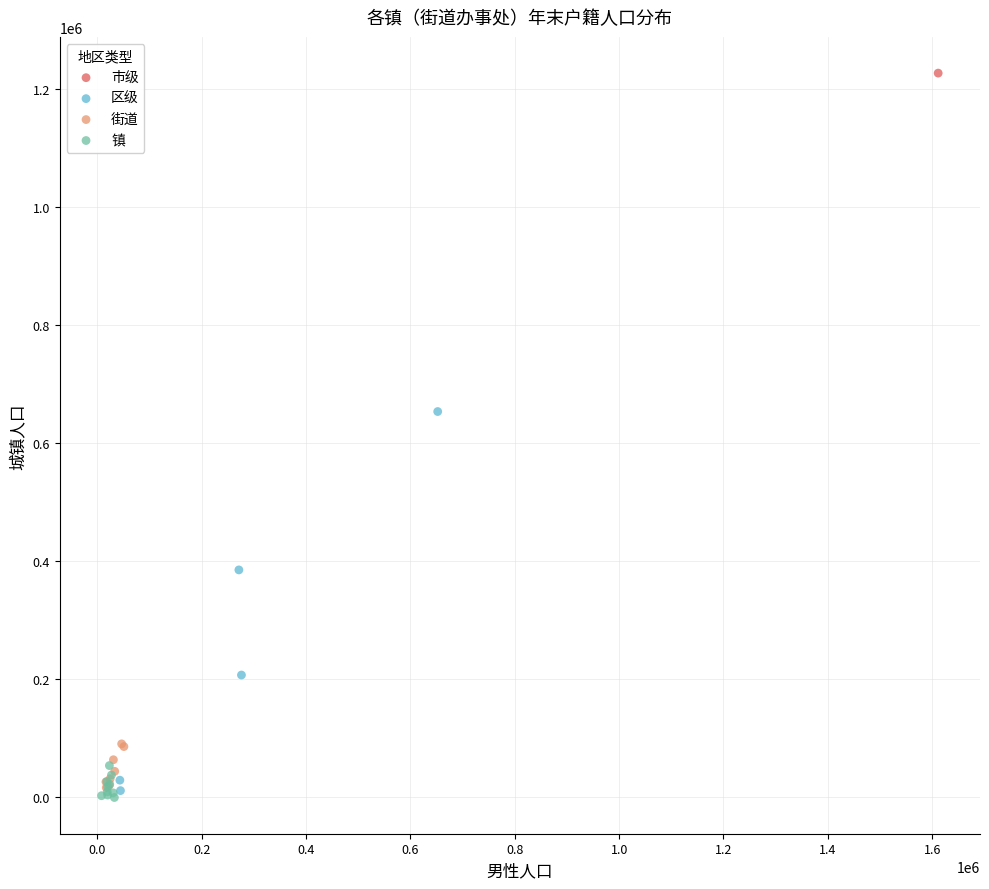

What are all the series names shown in the legend?

市级, 区级, 街道, 镇